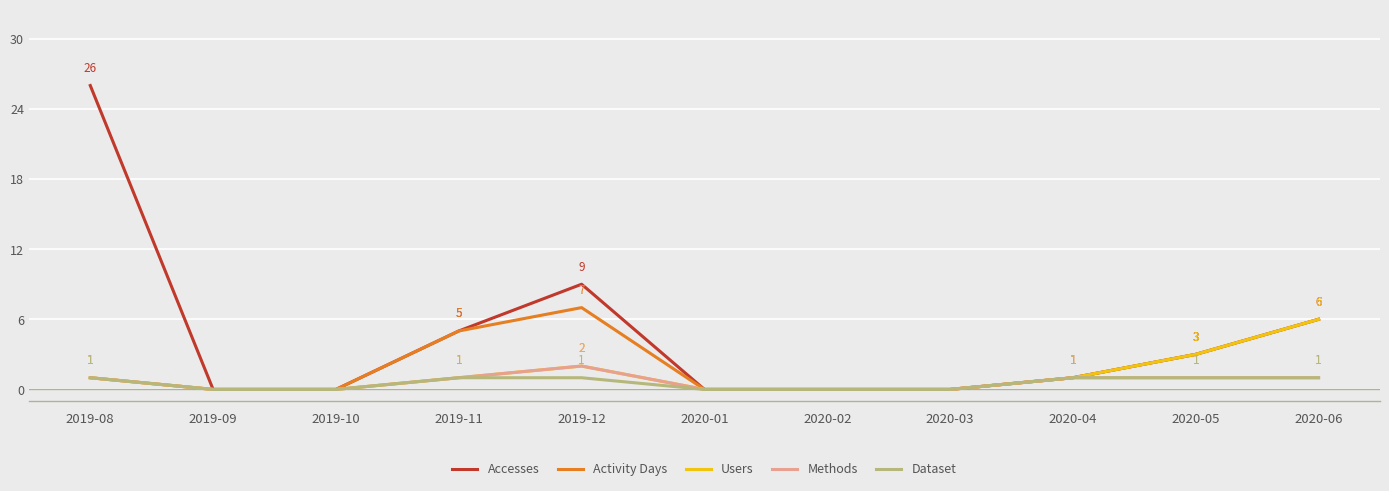

True or false: Activity Days has a value of 0 at 2020-03.

True